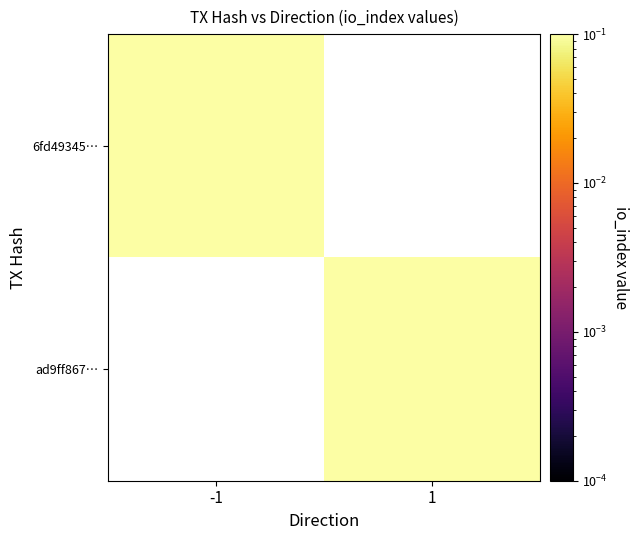

Rank the series by their average value, from lowest to highest.

6fd49345…, ad9ff867…